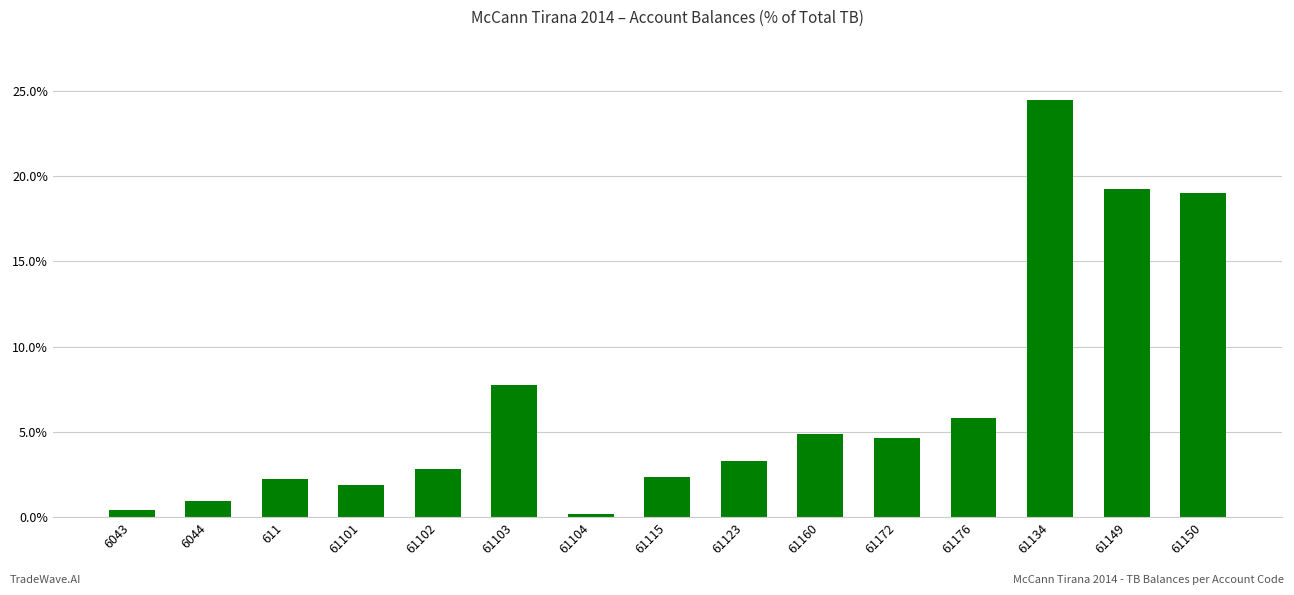

Which has a higher value, 61103 or 61134?

61134